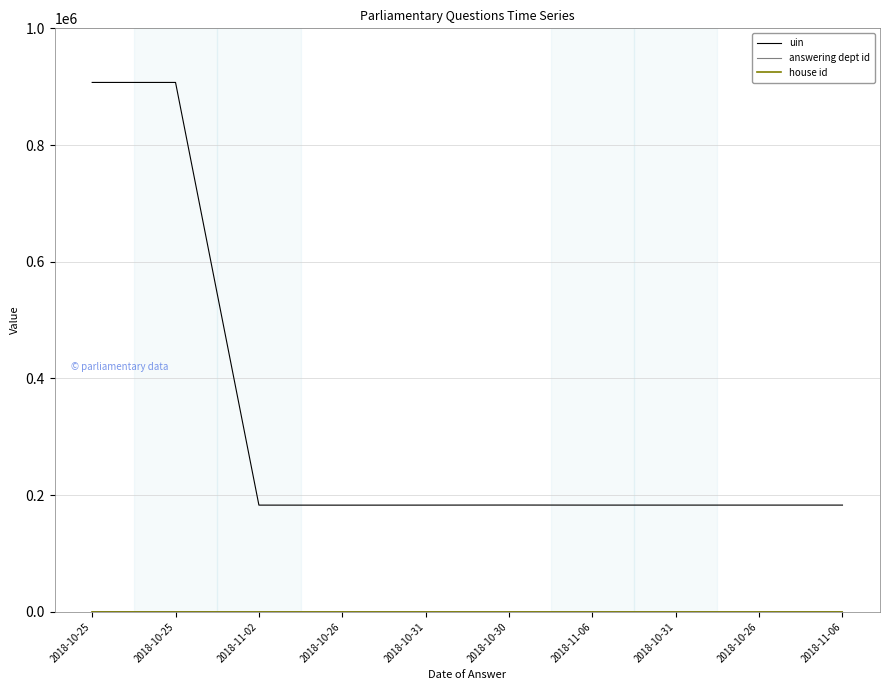

Rank the series by their maximum value, from highest to lowest.

uin, answering dept id, house id